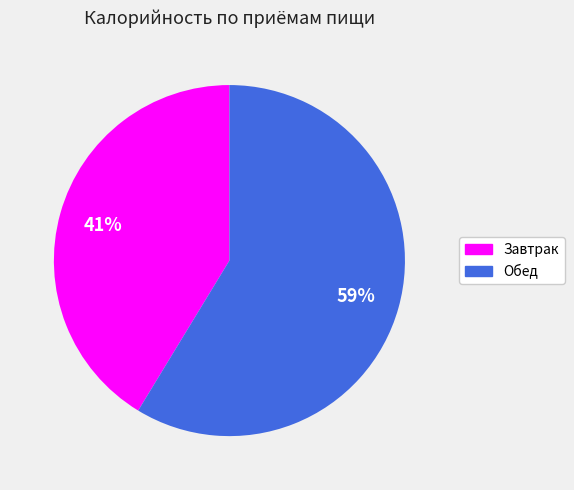

Which slice represents more than half of the pie?

Обед